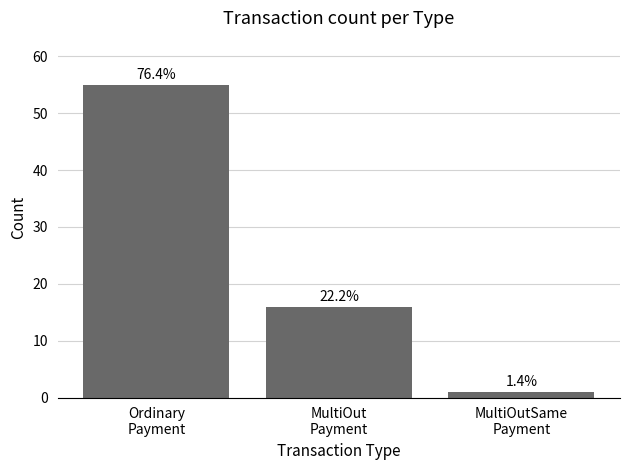

Does the chart contain any negative values?

No